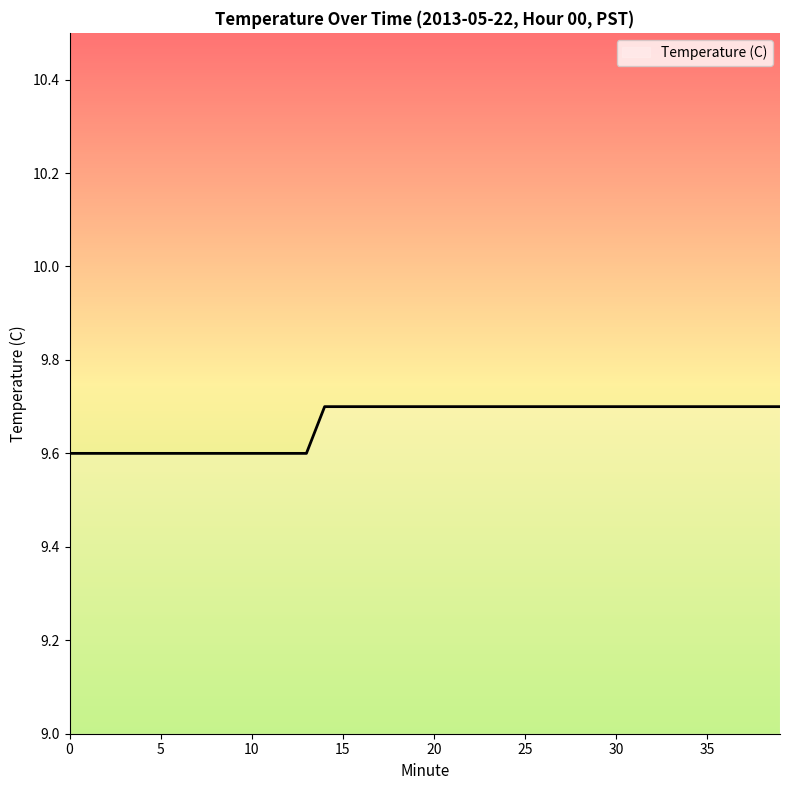

What is the smallest value displayed?

9.6